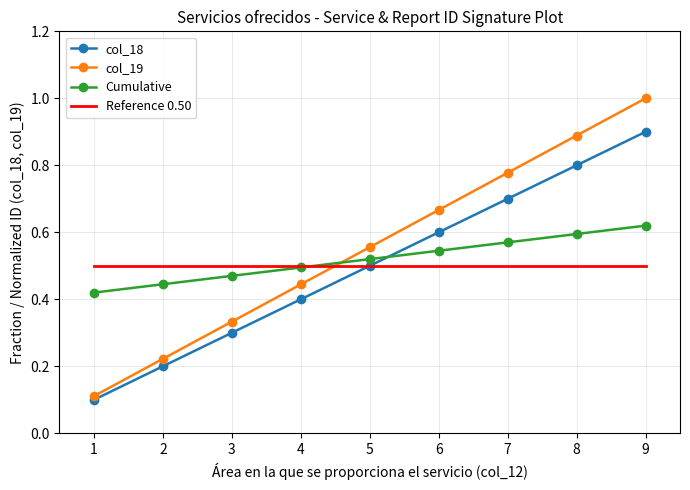

At which category is the sum across all series the highest?

9